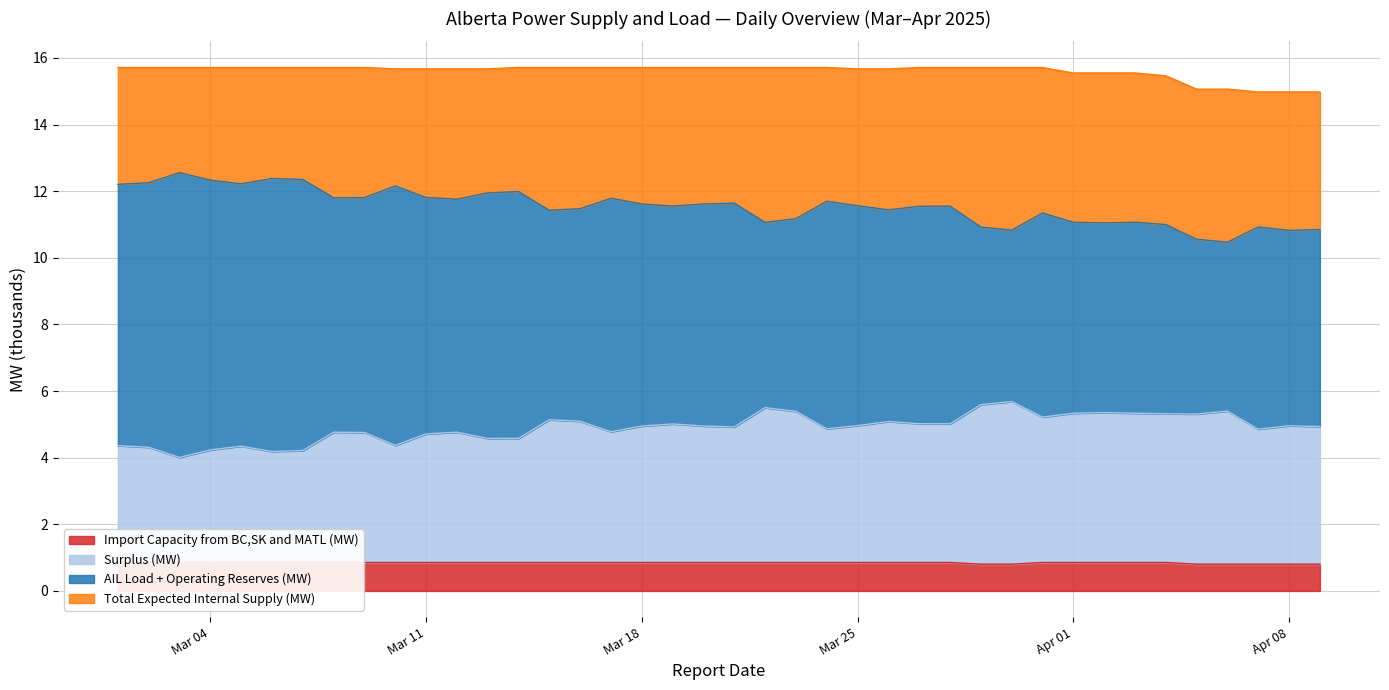

True or false: Total Expected Internal Supply (MW) and Import Capacity from BC,SK and MATL (MW) cross at least once.

False